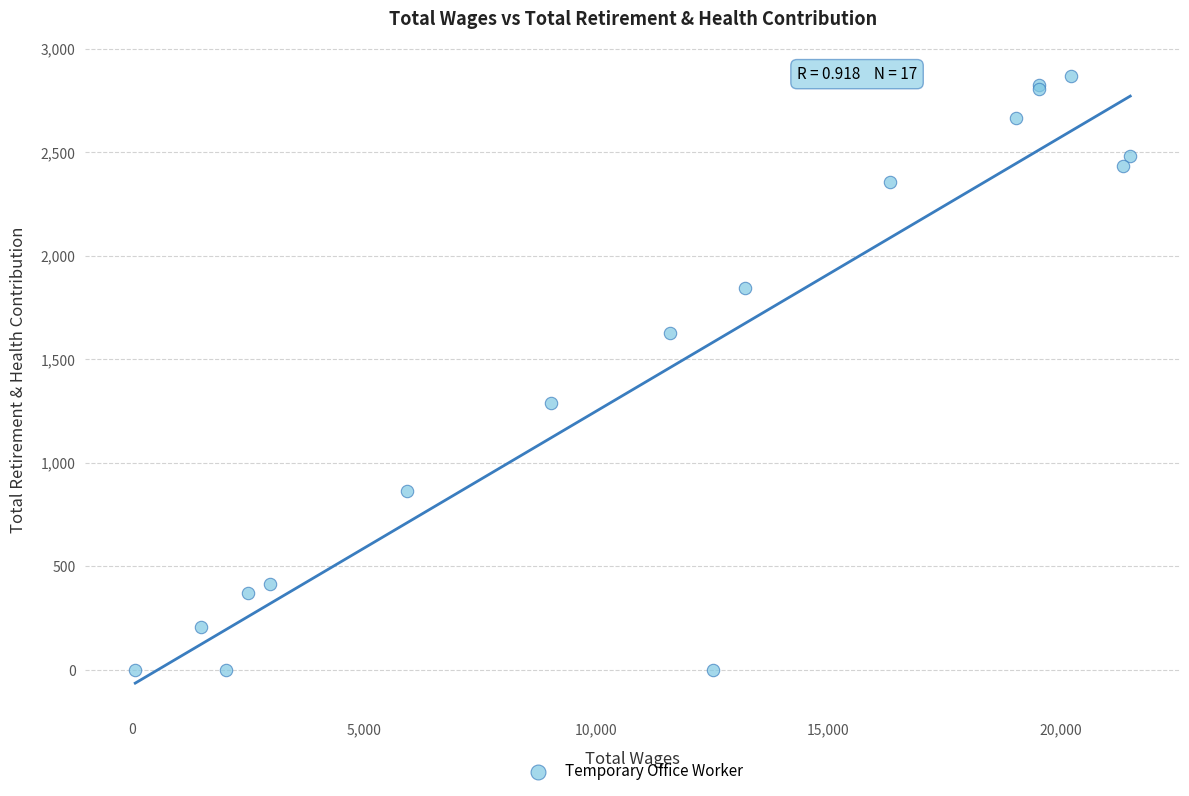

What Y value in the scatter plot is closest to 1434?

1287